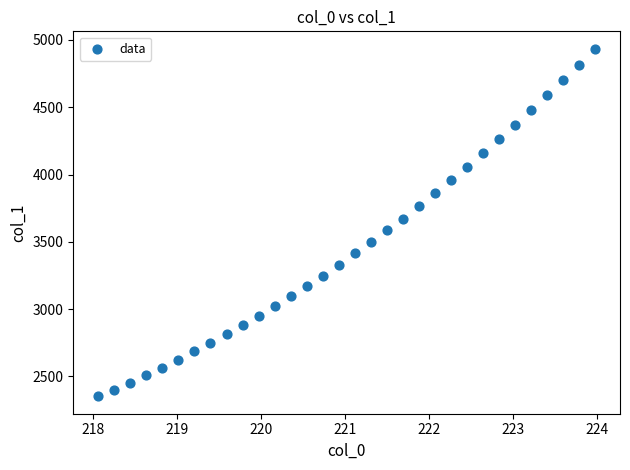

What is the range of X values (max minus min)?

5.9